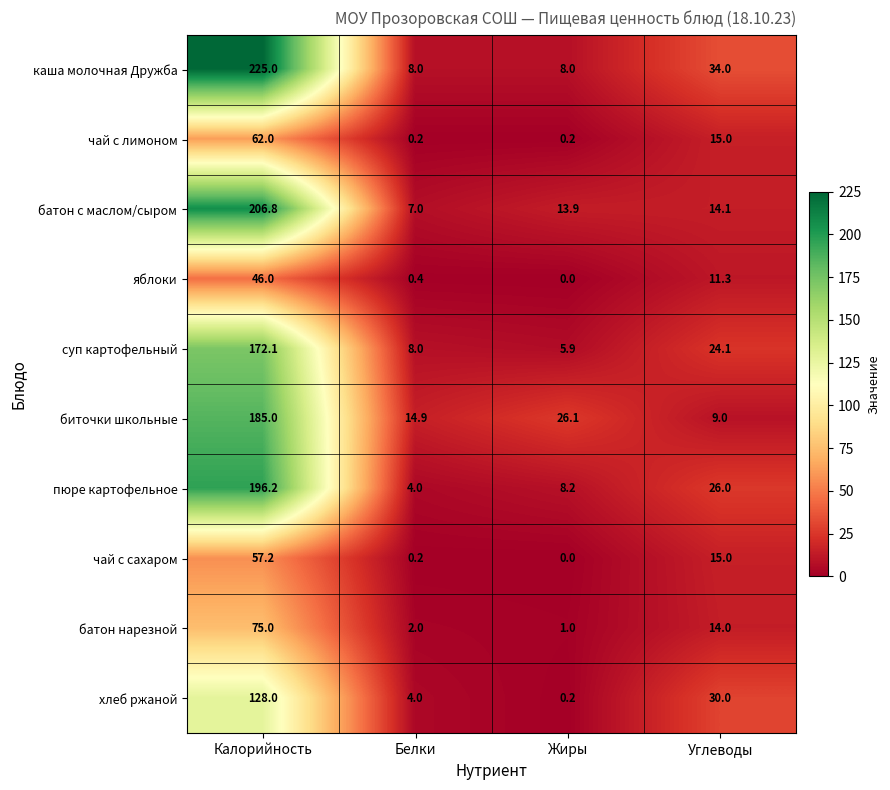

At which category does the chart reach its minimum across all series?

Жиры